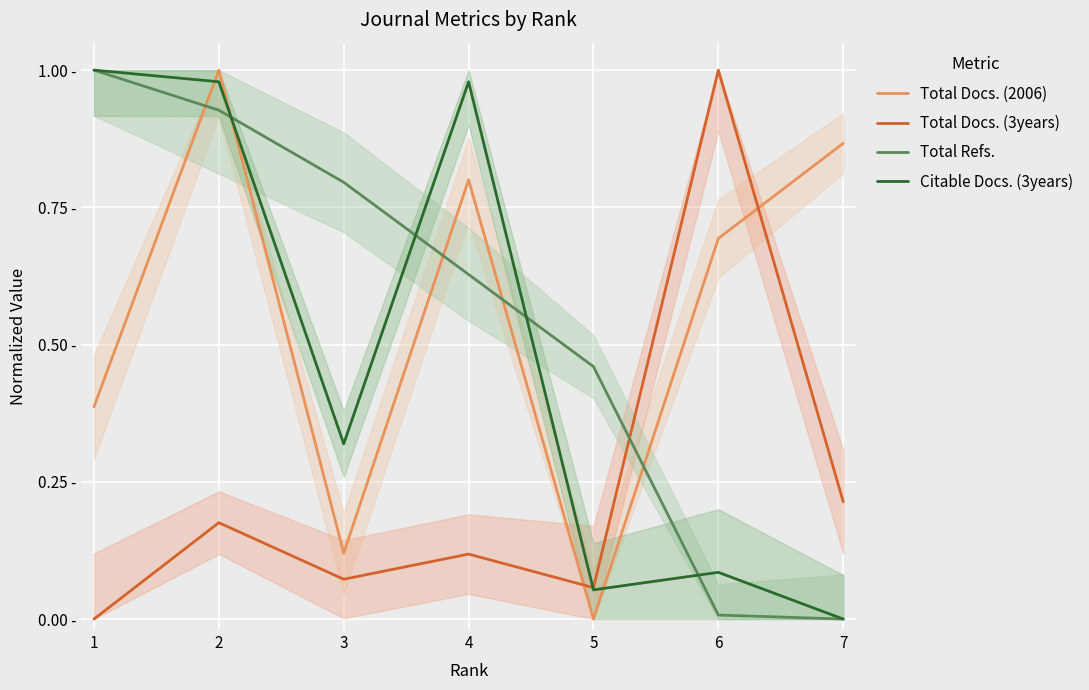

Rank the series at 4 from lowest to highest value.

Total Docs. (3years), Total Refs., Total Docs. (2006), Citable Docs. (3years)